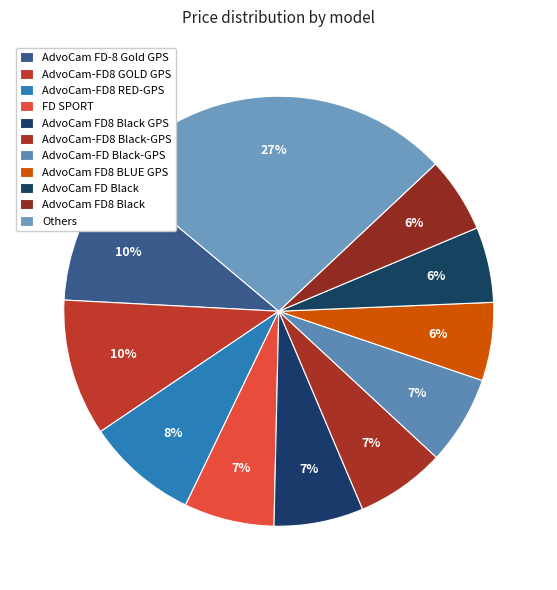

To the nearest percent, what portion does AdvoCam FD8 Black GPS represent?

7%